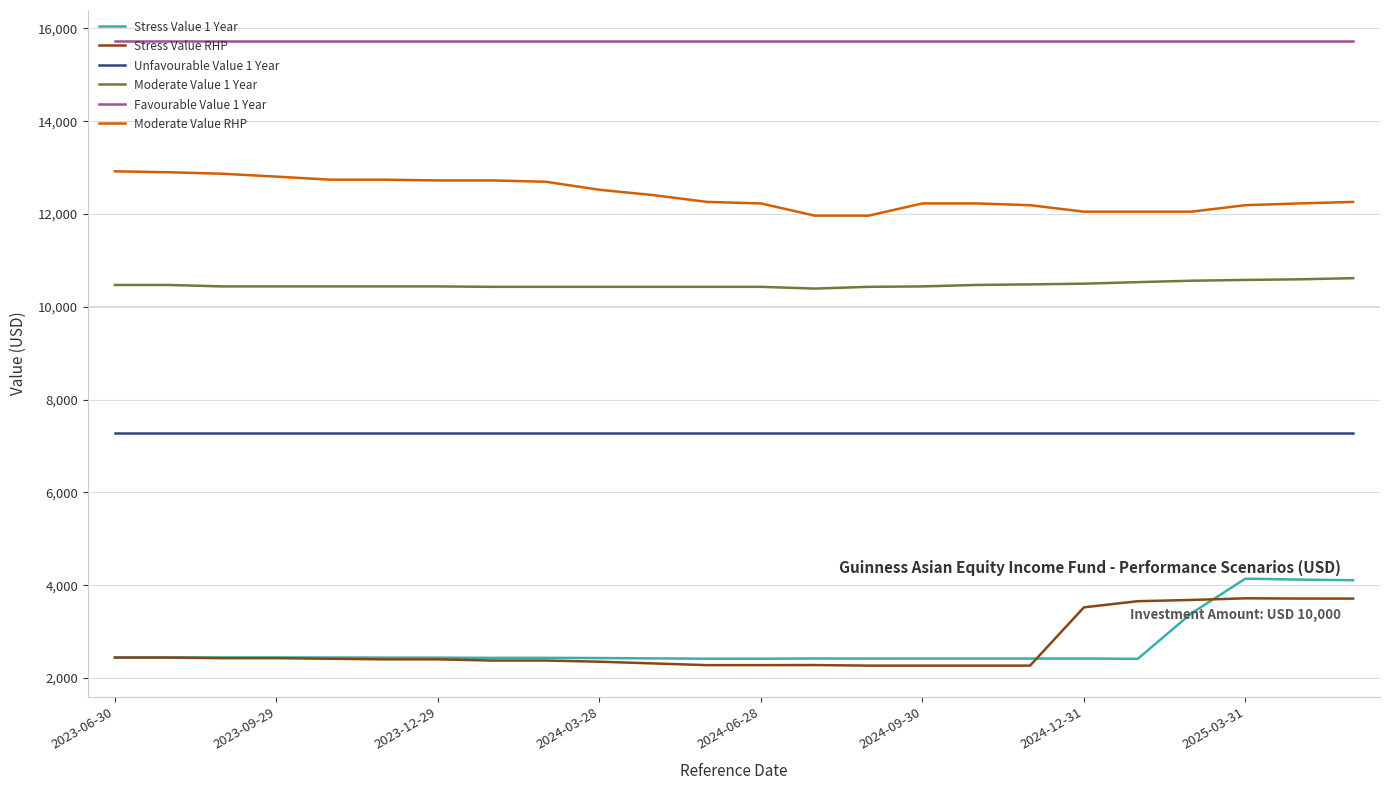

Count the number of categories in the chart.

24